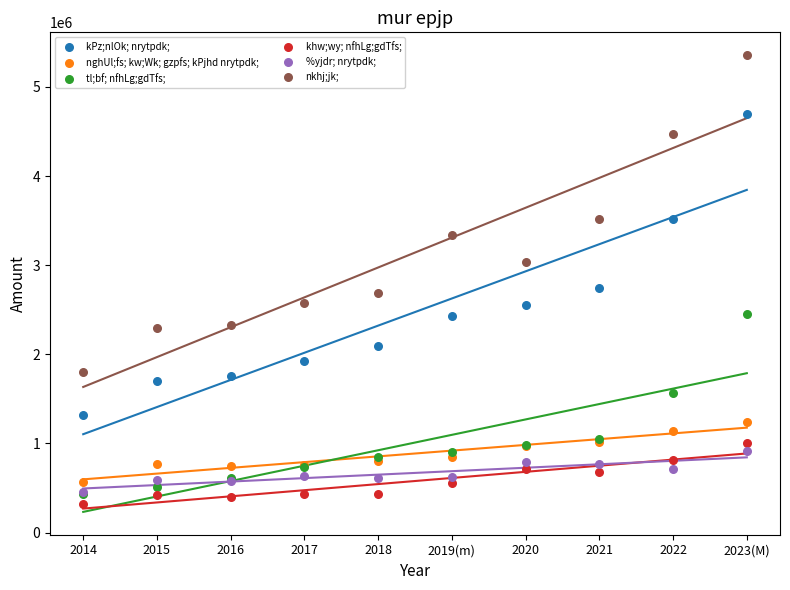

Which series has the largest Y range (max minus min)?

nkhj;jk;